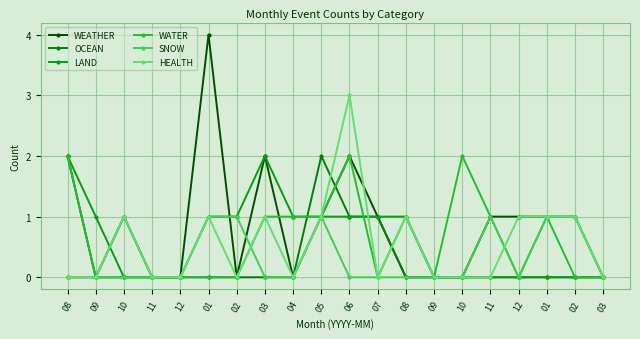

The OCEAN series shows -1 at 09. True or false?

False